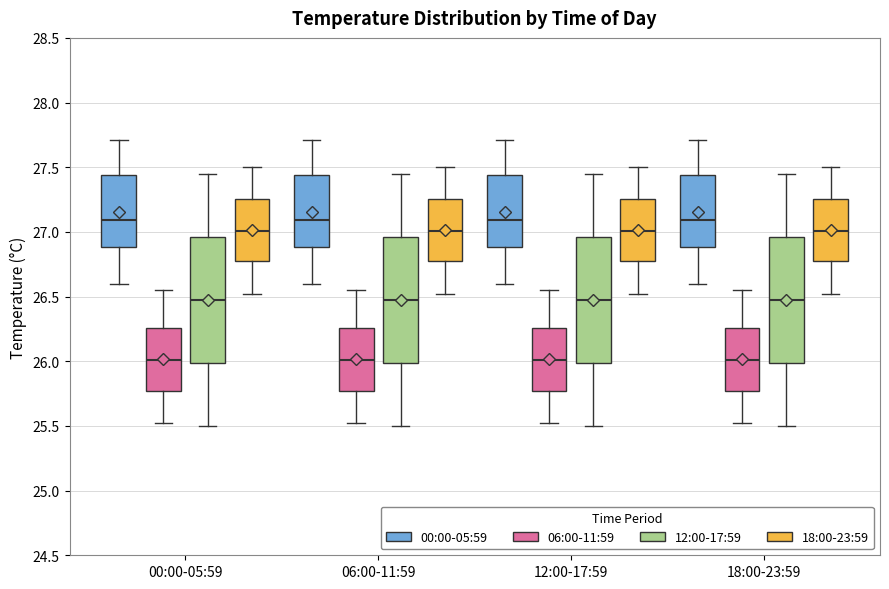

Reading left to right, transcribe this box plot: for each box, give where its median line is, the range the box spans, and where its two whiskers end, as read against the y-axis. The values are not printed on the chart, so give them approximately, as read against the axis.

00:00-05:59 (00:00-05:59): median 27.10, box 26.90 to 27.45, whiskers 26.60 to 27.70
00:00-05:59 (06:00-11:59): median 26.00, box 25.75 to 26.25, whiskers 25.50 to 26.55
00:00-05:59 (12:00-17:59): median 26.50, box 26.00 to 26.95, whiskers 25.50 to 27.45
00:00-05:59 (18:00-23:59): median 27.00, box 26.75 to 27.25, whiskers 26.50 to 27.50
06:00-11:59 (00:00-05:59): median 27.10, box 26.90 to 27.45, whiskers 26.60 to 27.70
06:00-11:59 (06:00-11:59): median 26.00, box 25.75 to 26.25, whiskers 25.50 to 26.55
06:00-11:59 (12:00-17:59): median 26.50, box 26.00 to 26.95, whiskers 25.50 to 27.45
06:00-11:59 (18:00-23:59): median 27.00, box 26.75 to 27.25, whiskers 26.50 to 27.50
12:00-17:59 (00:00-05:59): median 27.10, box 26.90 to 27.45, whiskers 26.60 to 27.70
12:00-17:59 (06:00-11:59): median 26.00, box 25.75 to 26.25, whiskers 25.50 to 26.55
12:00-17:59 (12:00-17:59): median 26.50, box 26.00 to 26.95, whiskers 25.50 to 27.45
12:00-17:59 (18:00-23:59): median 27.00, box 26.75 to 27.25, whiskers 26.50 to 27.50
18:00-23:59 (00:00-05:59): median 27.10, box 26.90 to 27.45, whiskers 26.60 to 27.70
18:00-23:59 (06:00-11:59): median 26.00, box 25.75 to 26.25, whiskers 25.50 to 26.55
18:00-23:59 (12:00-17:59): median 26.50, box 26.00 to 26.95, whiskers 25.50 to 27.45
18:00-23:59 (18:00-23:59): median 27.00, box 26.75 to 27.25, whiskers 26.50 to 27.50